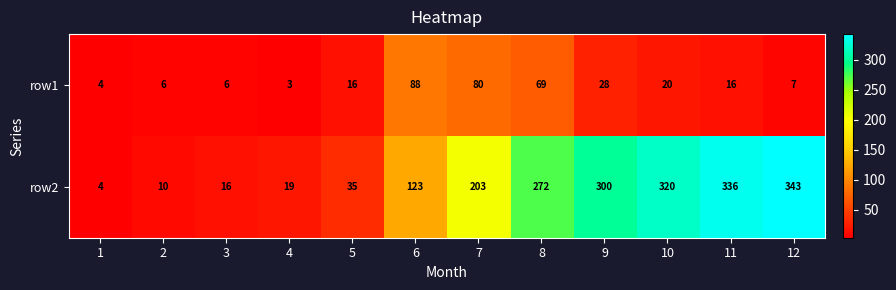

What is the approximate value of row1 at 5, to the nearest 10?

20